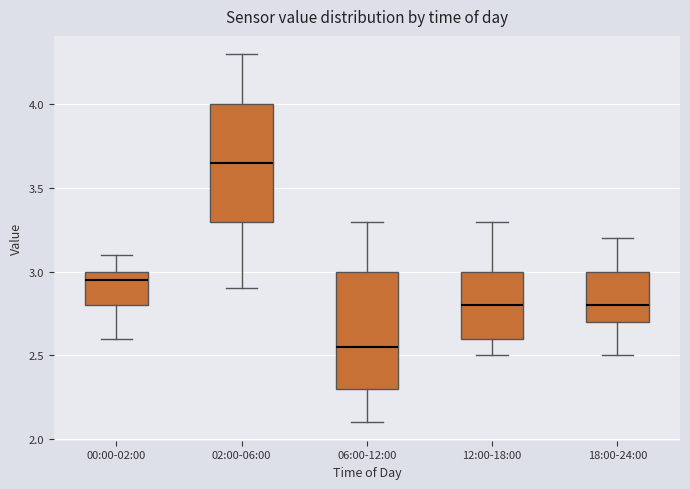

Which box's median line is the lowest?

06:00-12:00